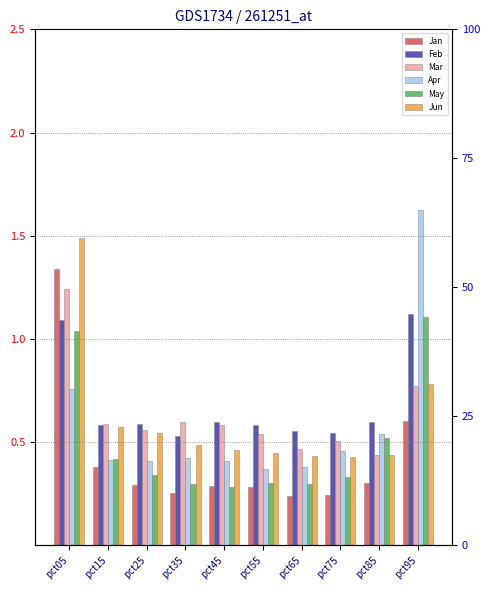

What is the total value across all series at pct75?

2.5